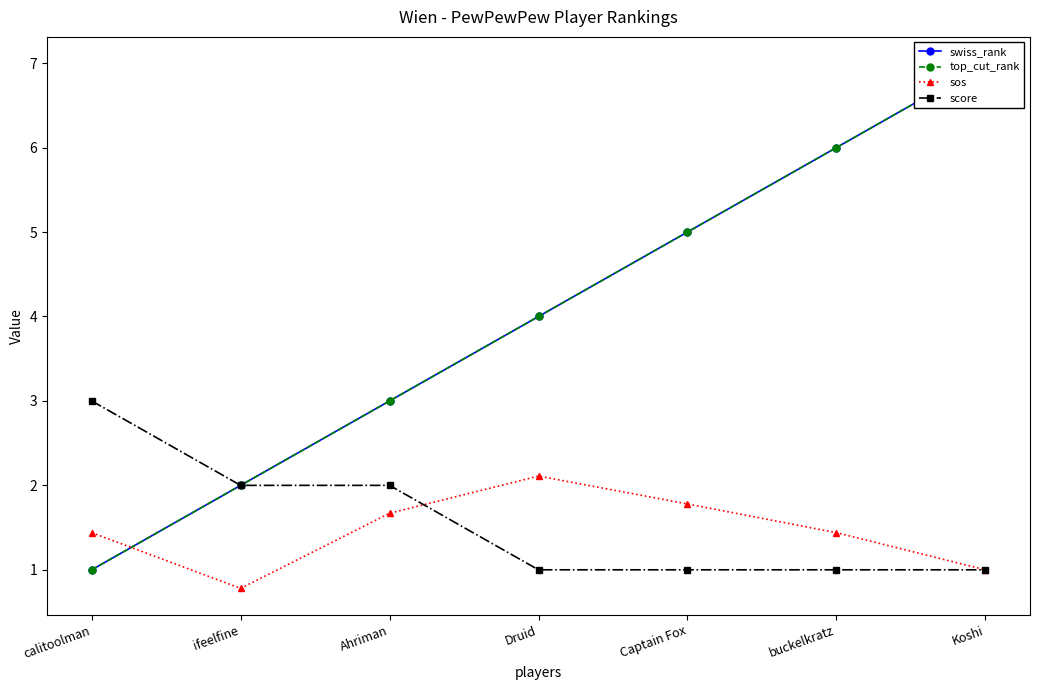

What is the difference between the maximum and minimum values in the sos series?

1.3